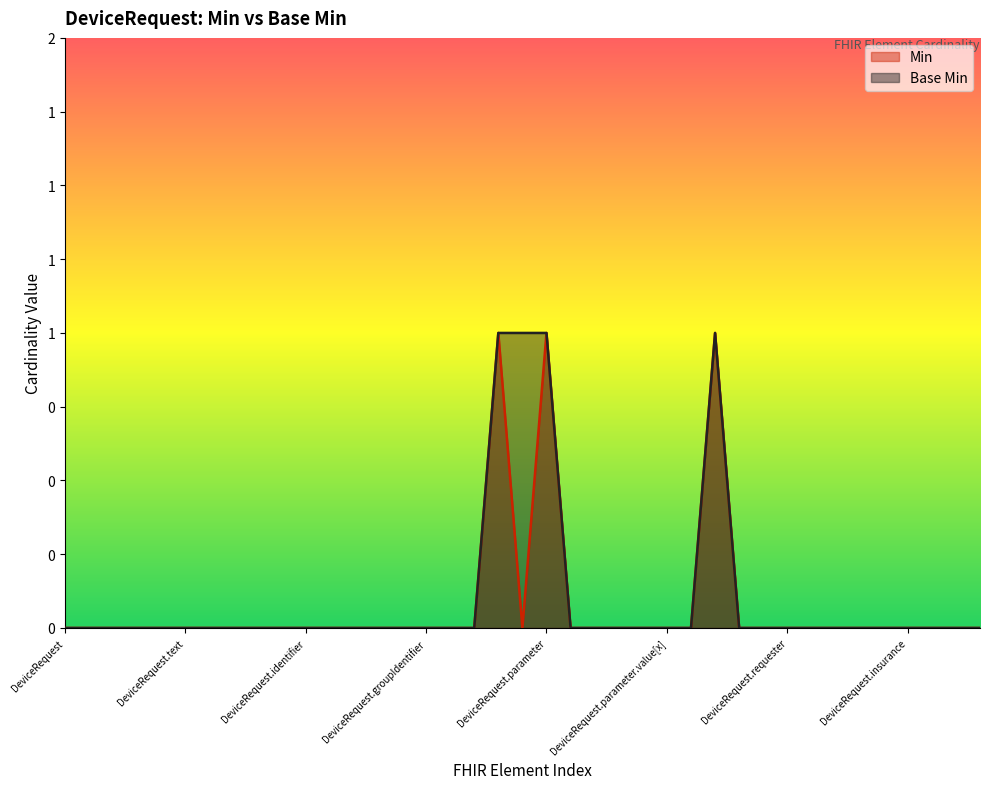

Is the value of Min at DeviceRequest.text greater than the value of Base Min at DeviceRequest.groupIdentifier?

No